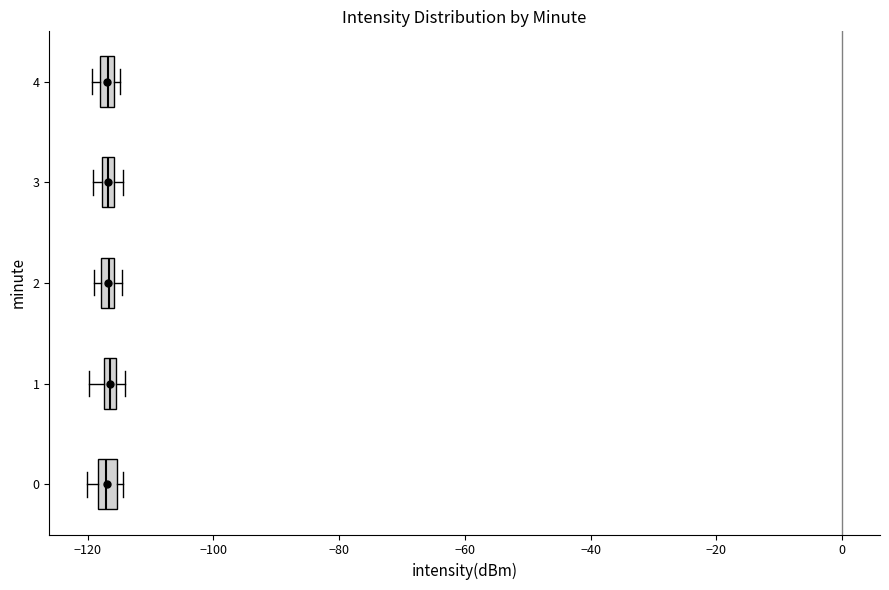

Where is the right edge of the box at y = 4 on the x-axis? The values are not printed on the chart, so give them approximately, as read against the axis.

-116